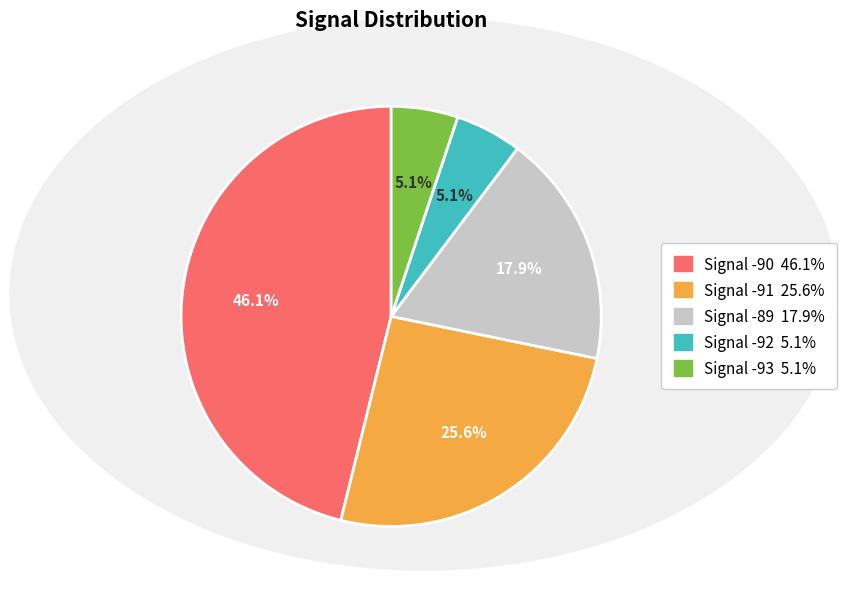

Which has a higher value, 37 or 19?

37